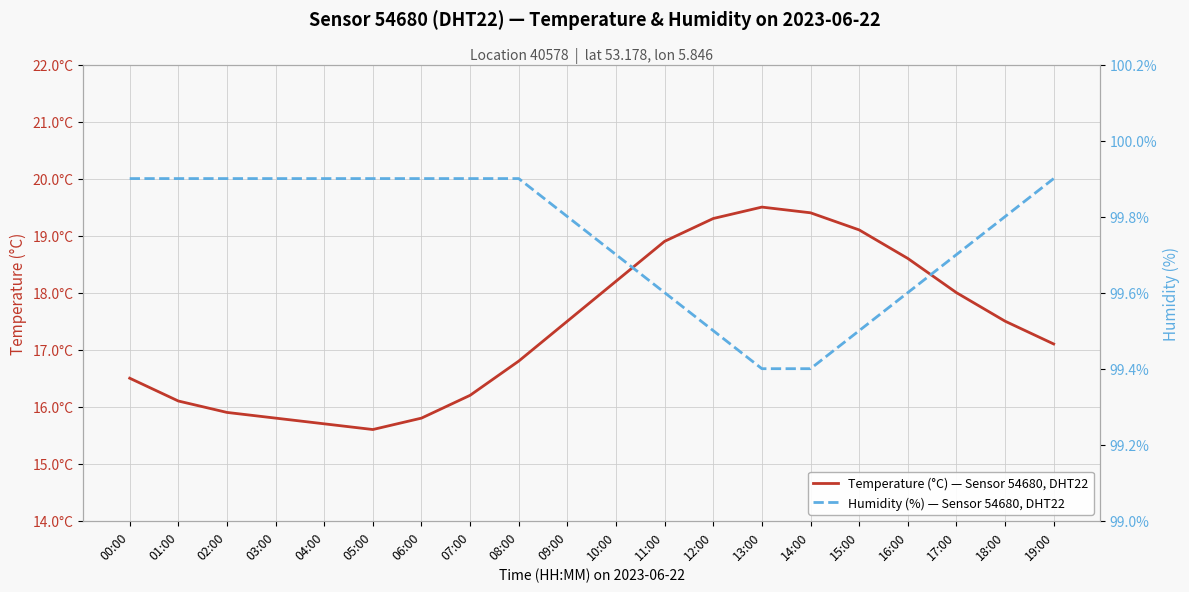

List the series in order of their overall mean, highest first.

Humidity (%) — Sensor 54680, DHT22, Temperature (°C) — Sensor 54680, DHT22